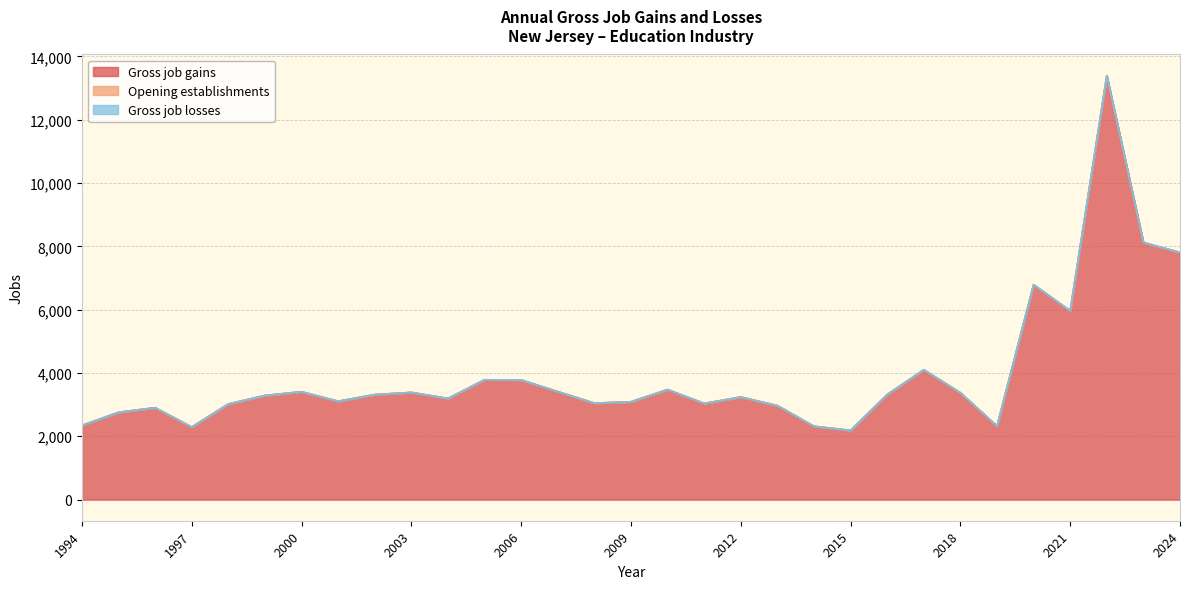

What is the greatest value displayed?

13392